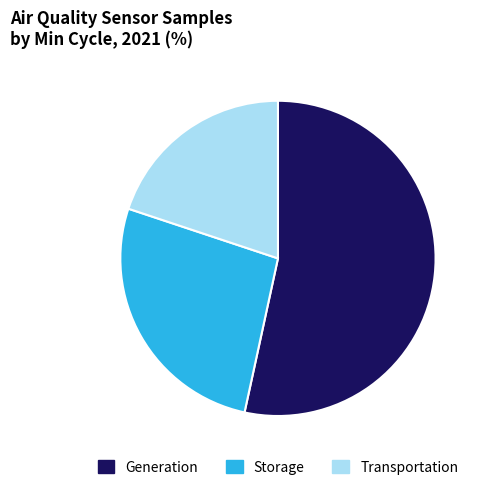

Is there any slice that represents more than half of the pie?

Yes